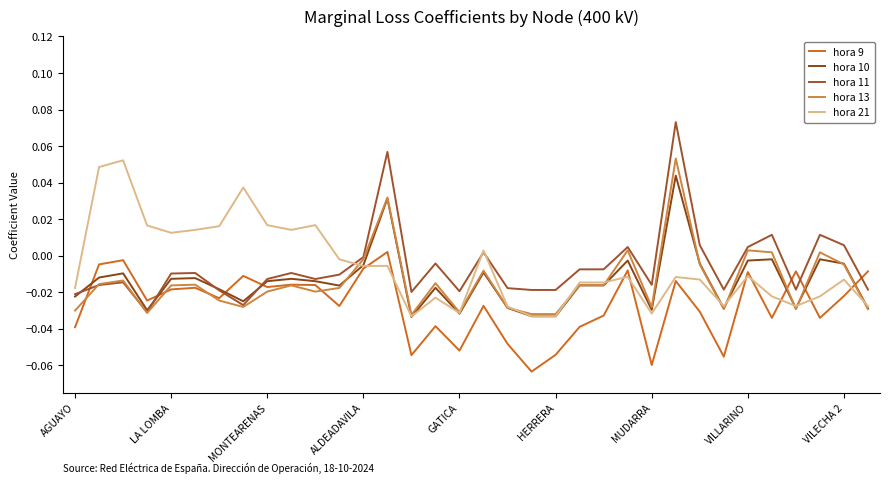

Does the chart display data point markers on the line(s)?

No